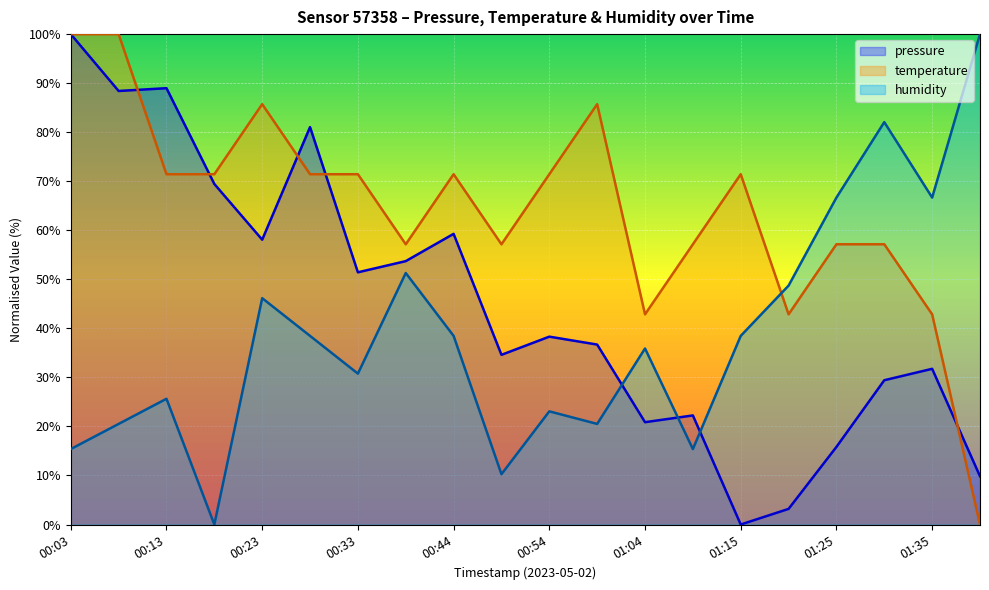

Which category has the lowest value in the temperature series?

01:40